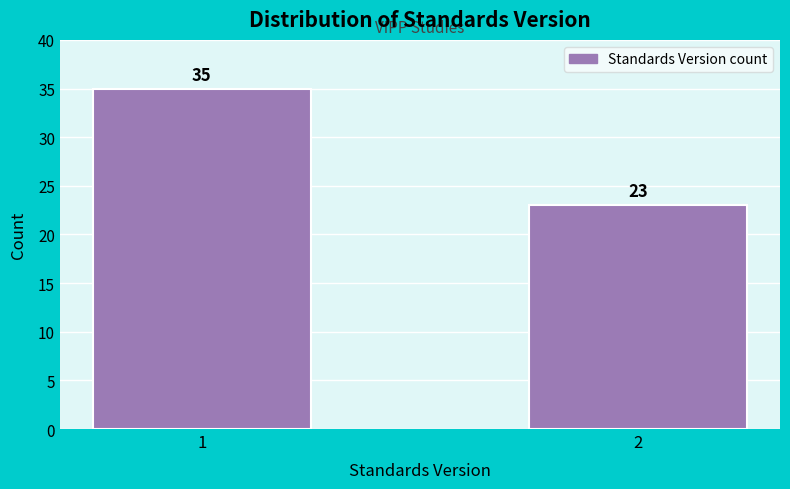

Reading right to left, what are all the values shown in this chart?

23	35